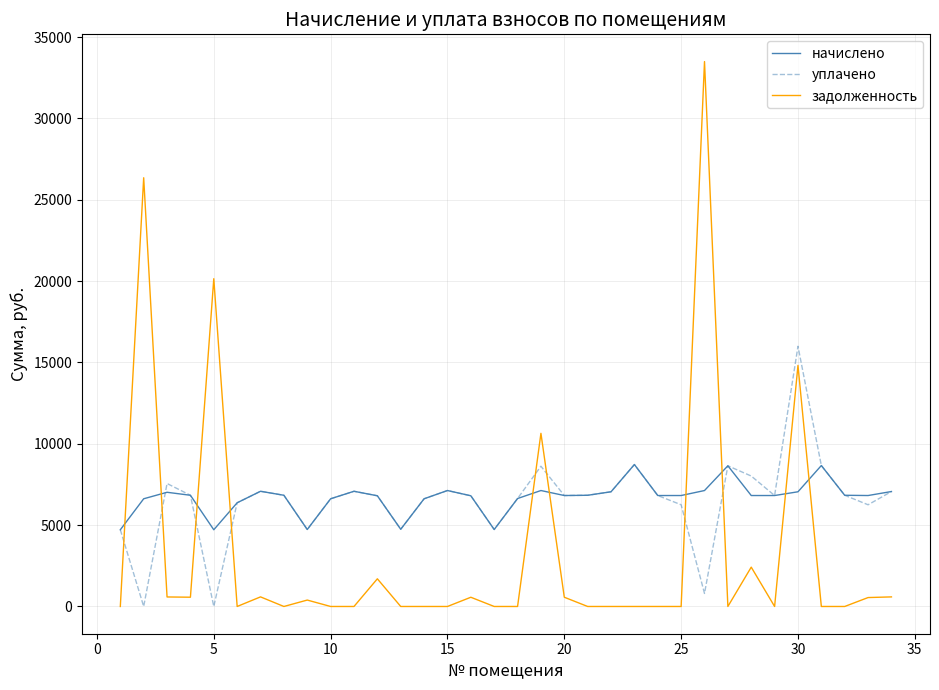

Which series has the widest spread of values?

задолженность